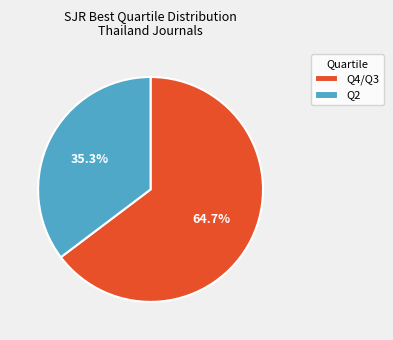

What percentage is the Q2 slice, to the nearest percent?

35%